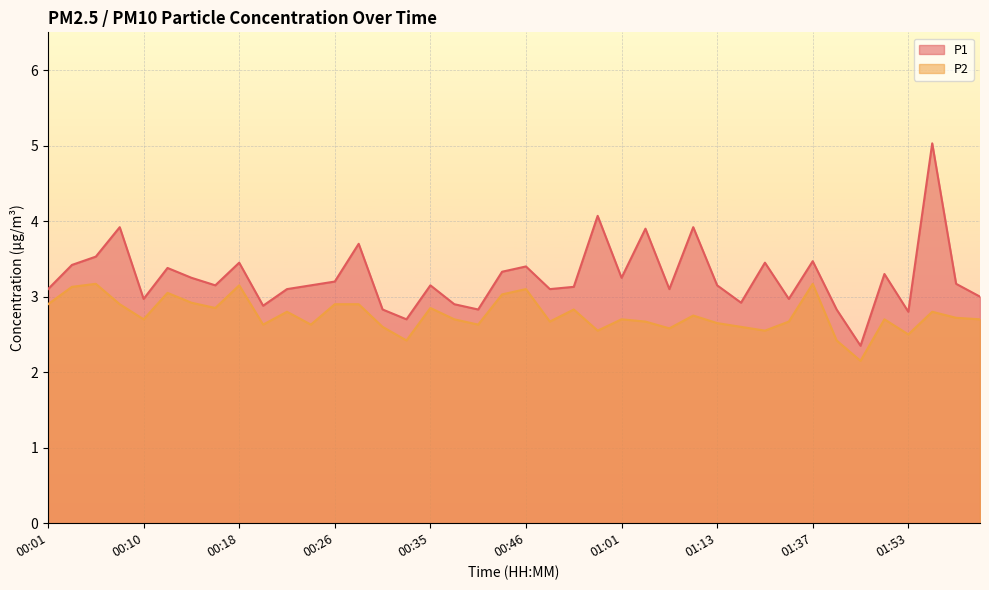

At which label does P2 reach its peak?

00:06